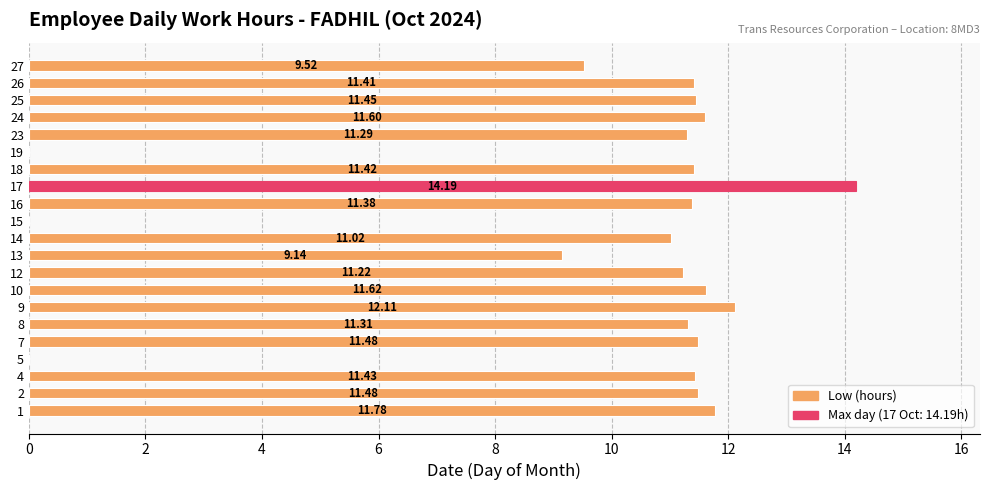

What is the average value?

9.8